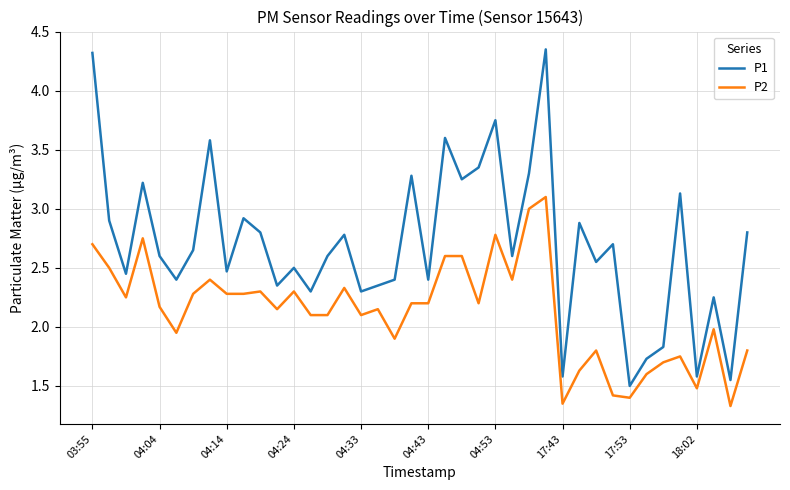

Does the chart display data point markers on the line(s)?

No